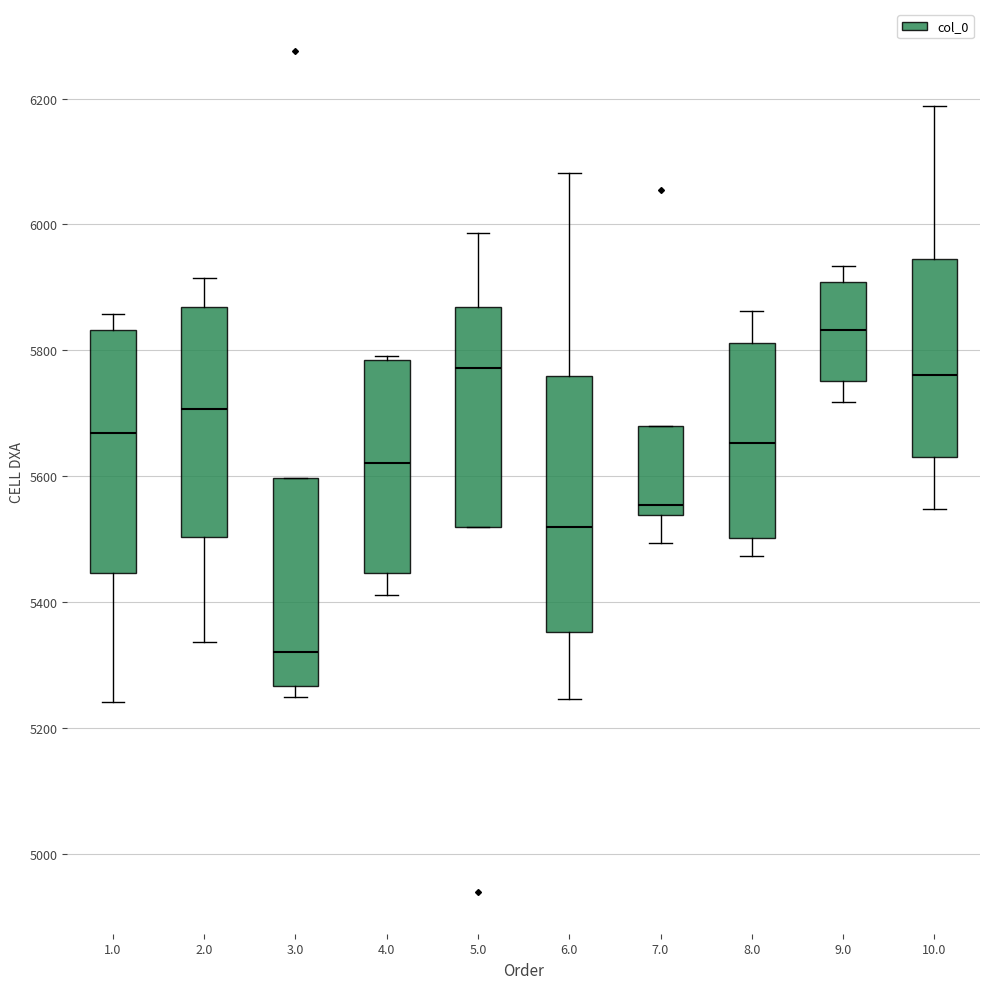

Reading left to right, transcribe this box plot: for each box, give where its median line is, the range the box spans, and where its two whiskers end, as read against the y-axis. The values are not printed on the chart, so give them approximately, as read against the axis.

1.0: median 5660, box 5440 to 5840, whiskers 5240 to 5860
2.0: median 5700, box 5500 to 5860, whiskers 5340 to 5920
3.0: median 5320, box 5260 to 5600, whiskers 5240 to 5600
4.0: median 5620, box 5440 to 5780, whiskers 5420 to 5800
5.0: median 5780, box 5520 to 5860, whiskers 5520 to 5980
6.0: median 5520, box 5360 to 5760, whiskers 5240 to 6080
7.0: median 5560, box 5540 to 5680, whiskers 5500 to 5680
8.0: median 5660, box 5500 to 5820, whiskers 5480 to 5860
9.0: median 5840, box 5760 to 5900, whiskers 5720 to 5940
10.0: median 5760, box 5640 to 5940, whiskers 5540 to 6180